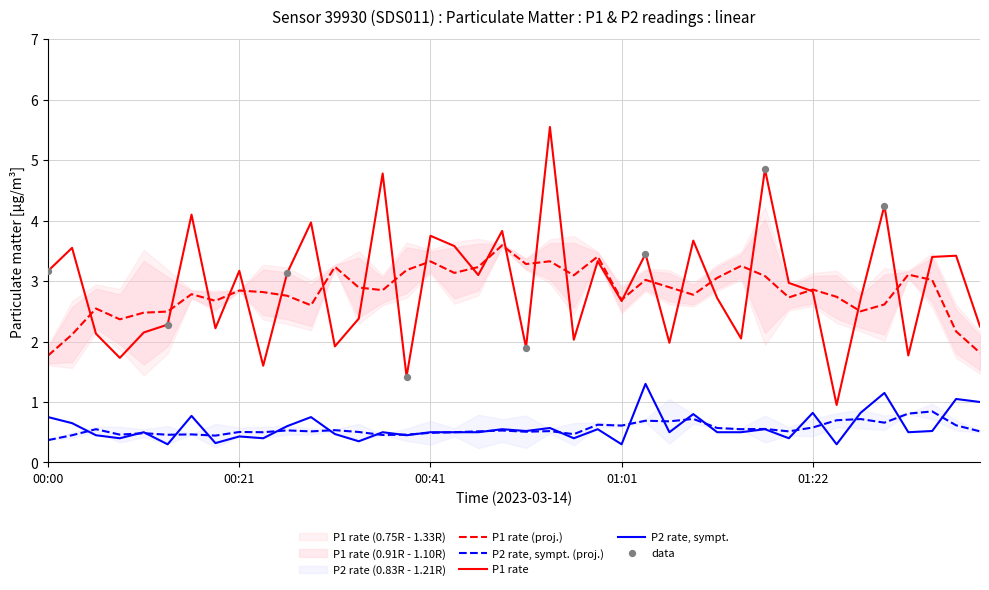

True or false: P1 rate and P2 rate, sympt. intersect in this chart.

False